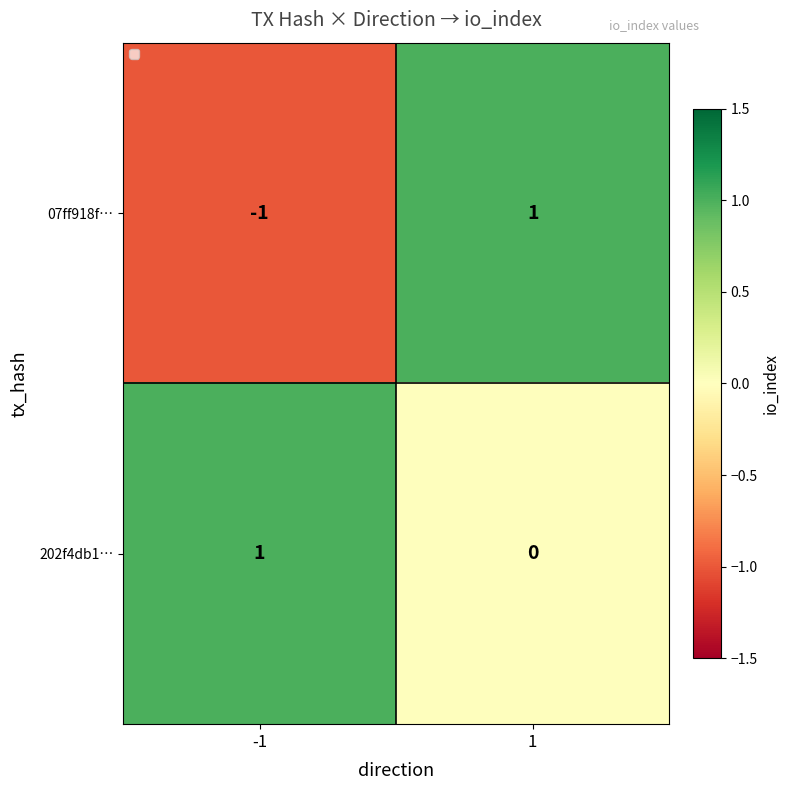

The value of 07ff918f… at 1 is 1. True or false?

True